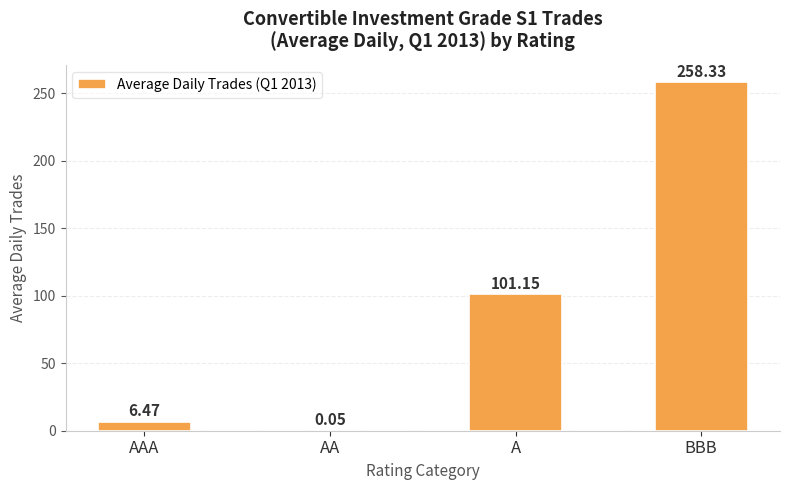

What is the average value?

91.5